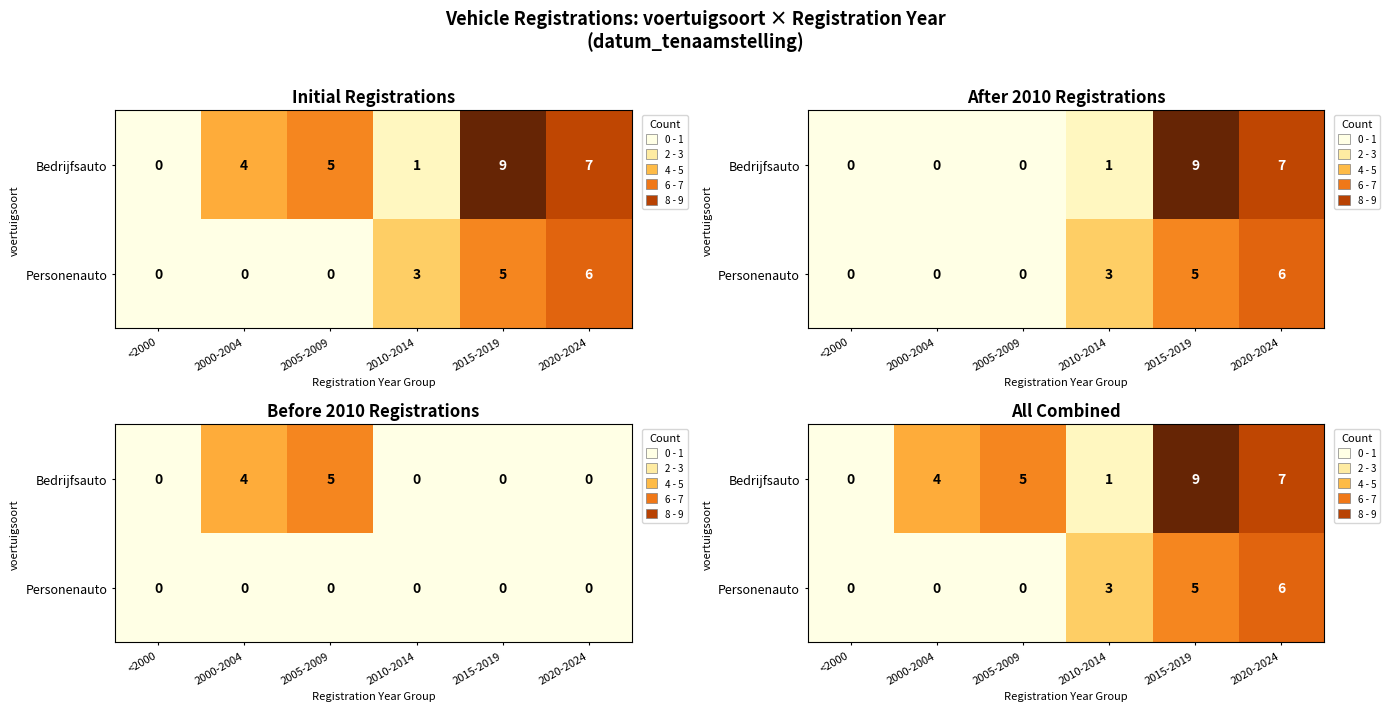

The value of Personenauto at 2015-2019 is 5. True or false?

True